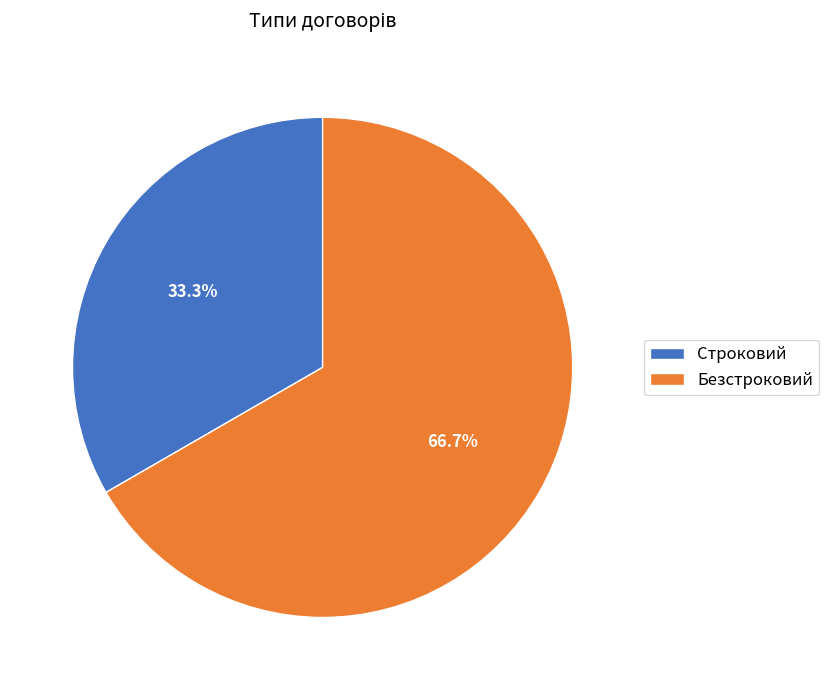

The Строковий slice represents 22% of the pie. True or false?

False